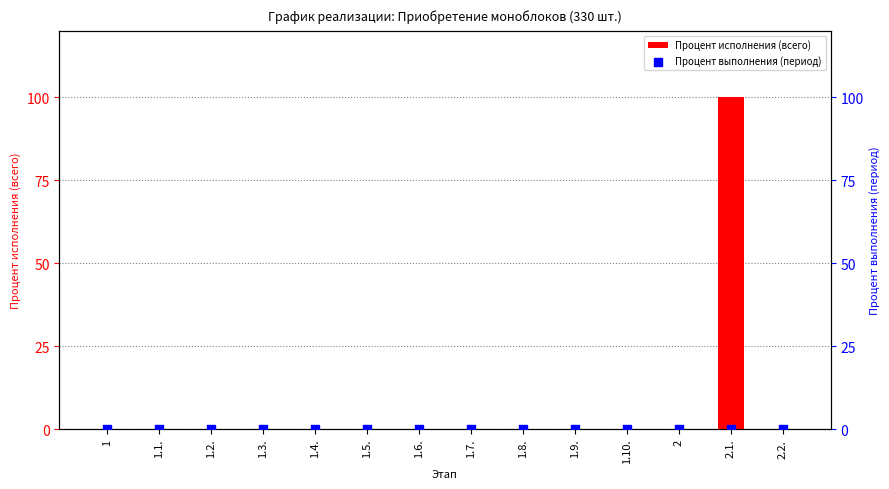

At which category is the sum across all series the highest?

2.1.